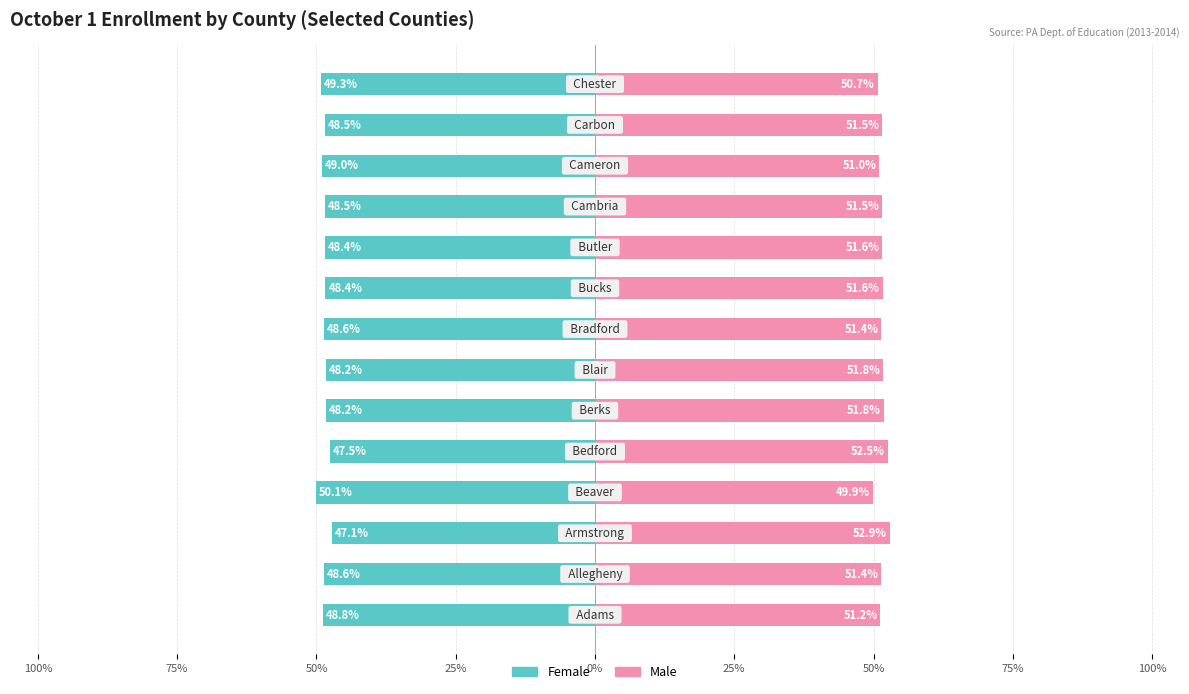

Which series changed the most between 75% and 25%?

Male